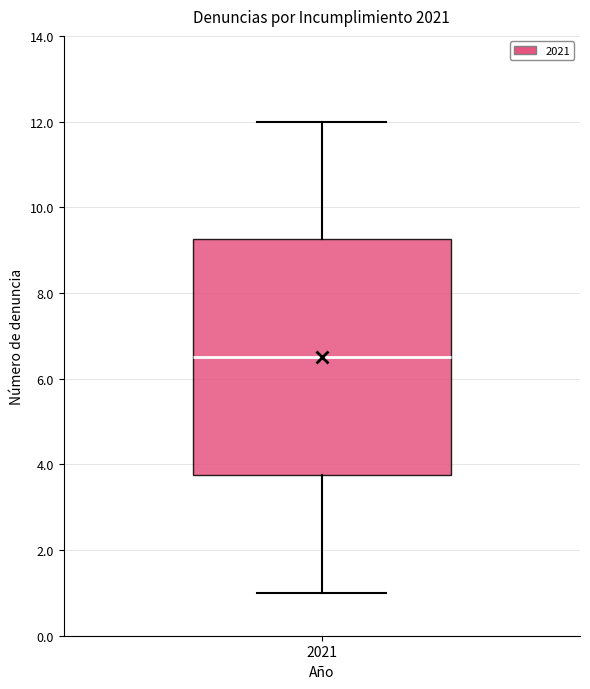

Read this box plot against the y-axis: the position of the median line, the range covered by the box, and the ends of both whiskers. The values are not printed on the chart, so give them approximately, as read against the axis.

median 6.6, box 3.8 to 9.2, whiskers 1.0 to 12.0